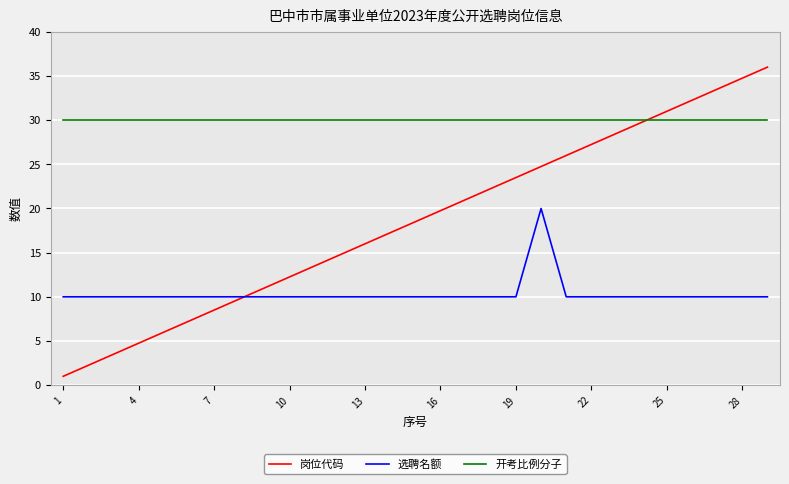

Count the number of categories in the chart.

29